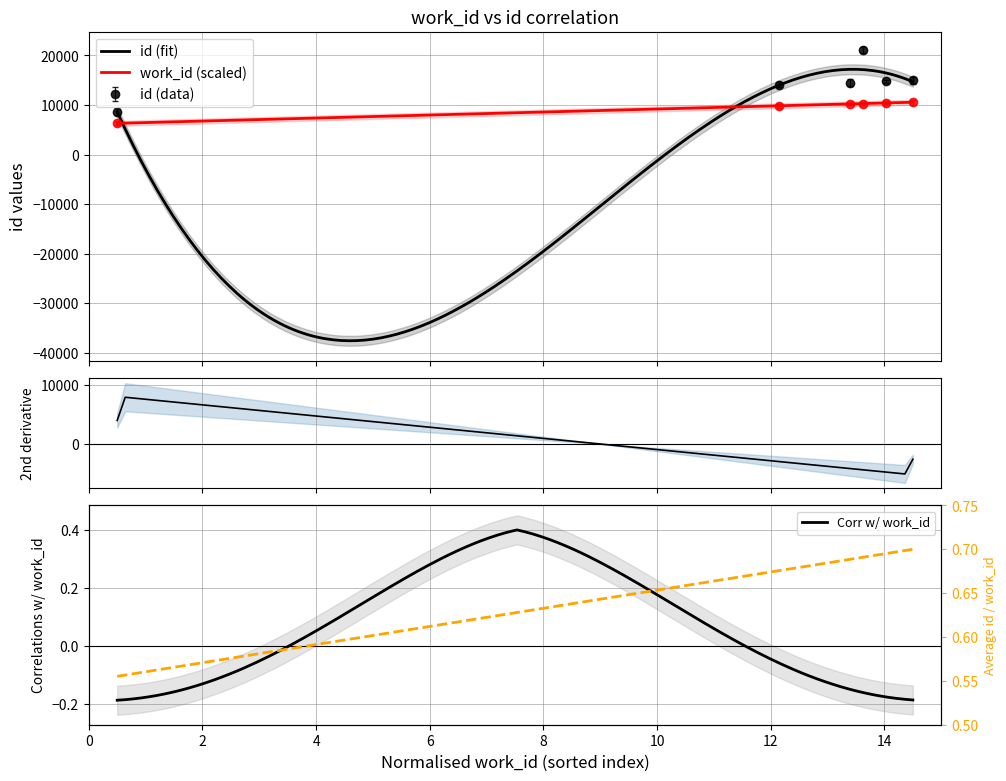

What is the label of the 6th point from the left?

5452